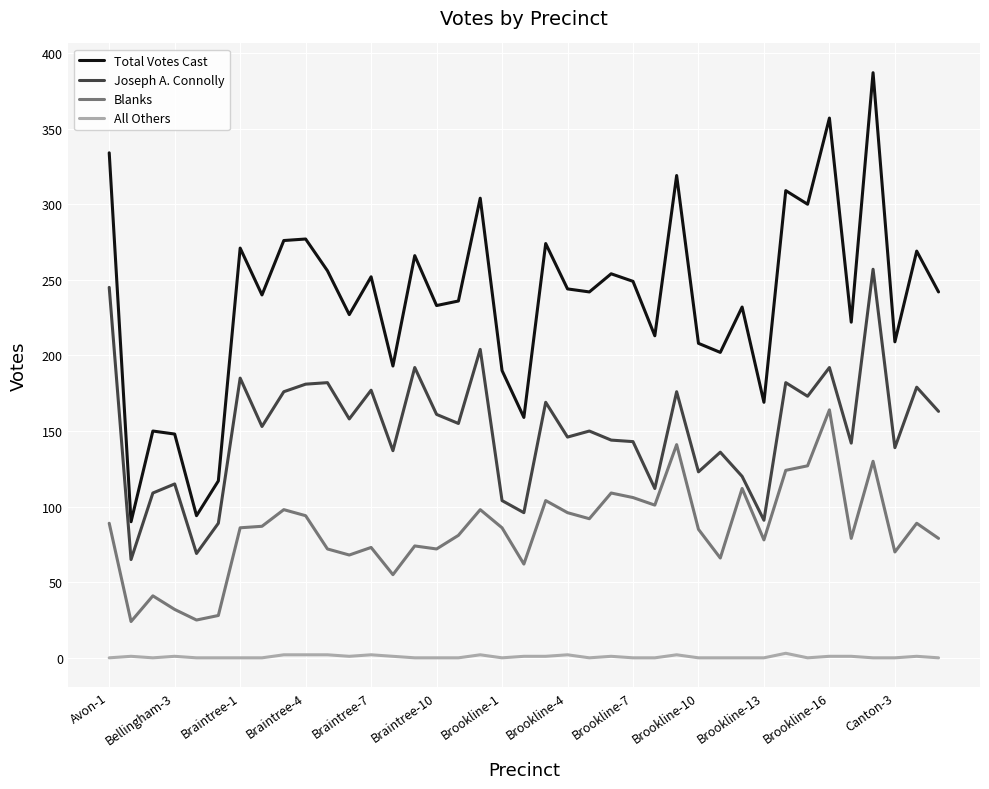

True or false: All Others and Total Votes Cast cross at least once.

False